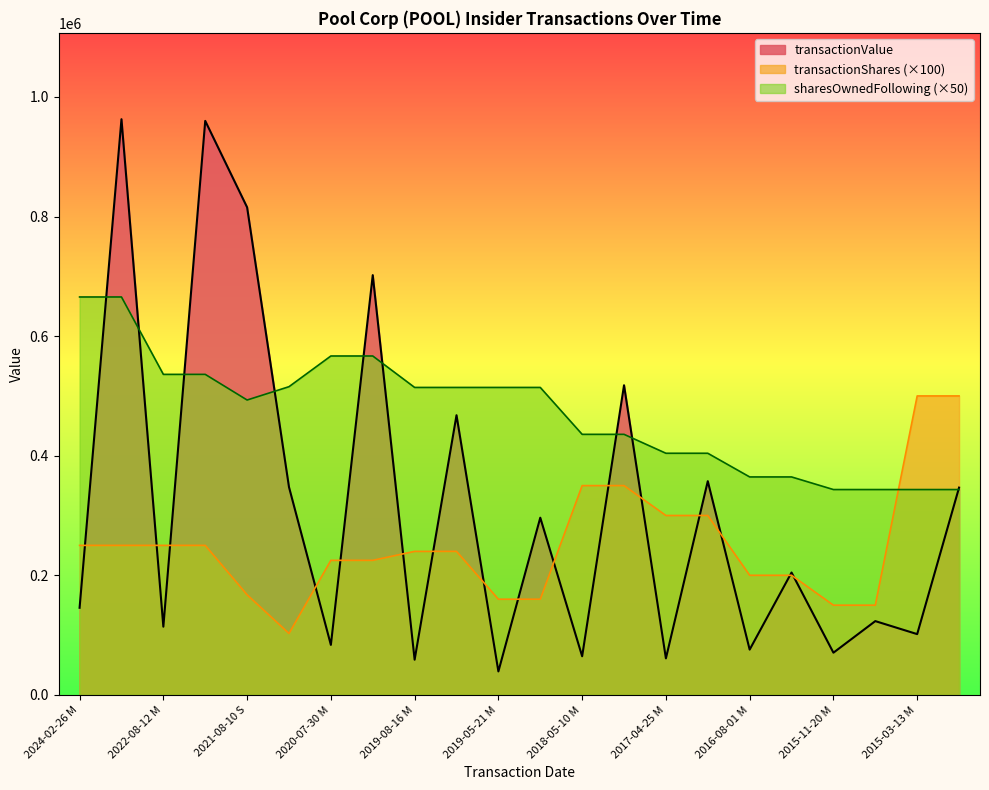

List the series in order of their peak value, lowest first.

transactionShares (×100), sharesOwnedFollowing (×50), transactionValue